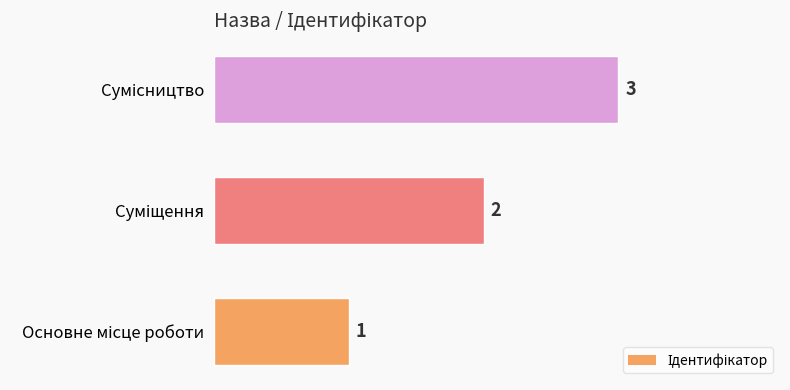

What is the greatest value displayed?

3